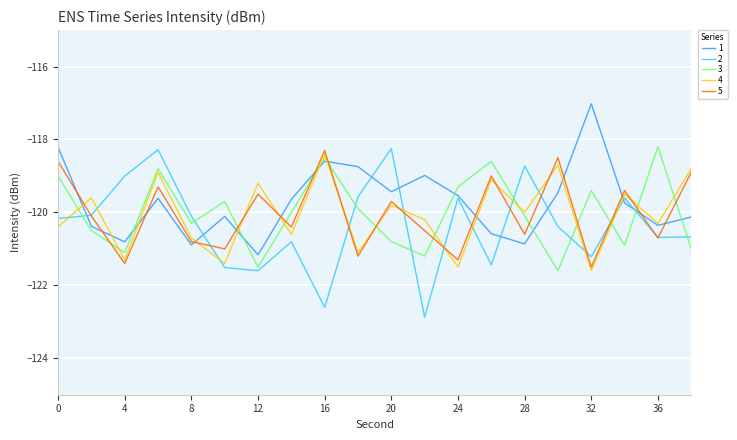

True or false: 5 and 4 cross at least once.

True